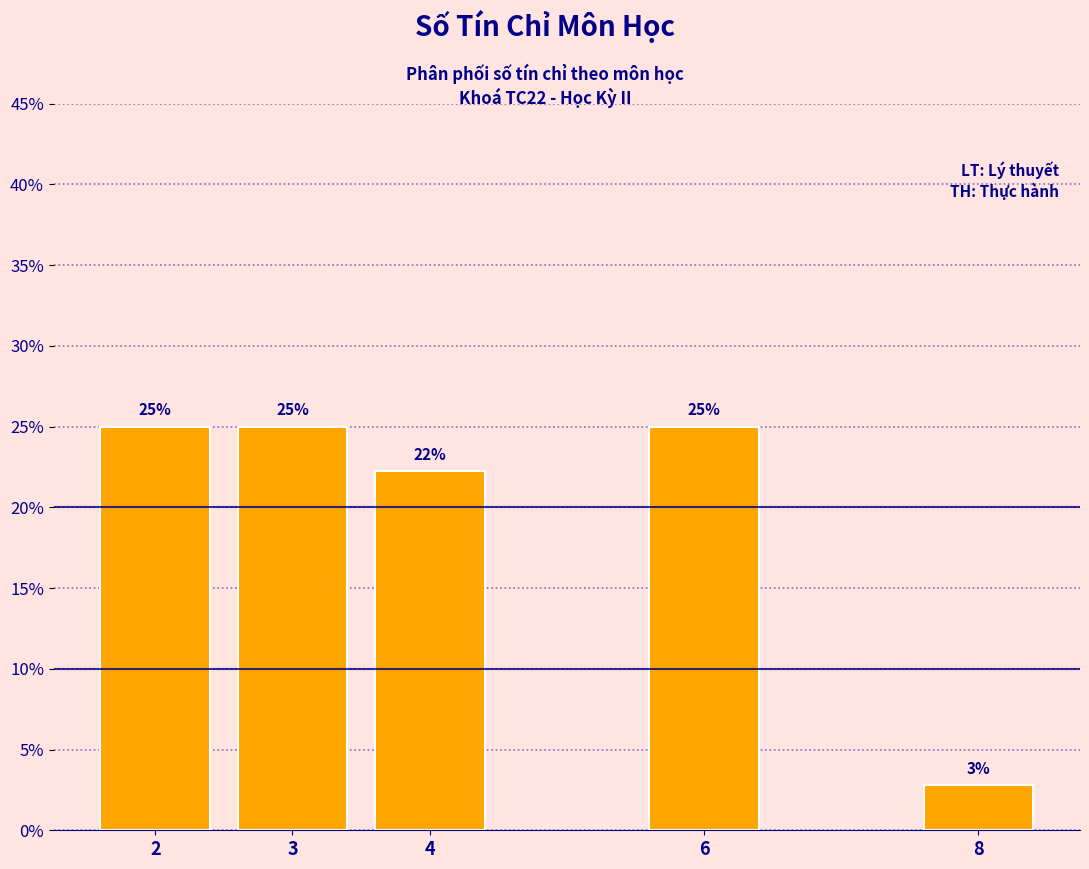

Does the chart contain any negative values?

No